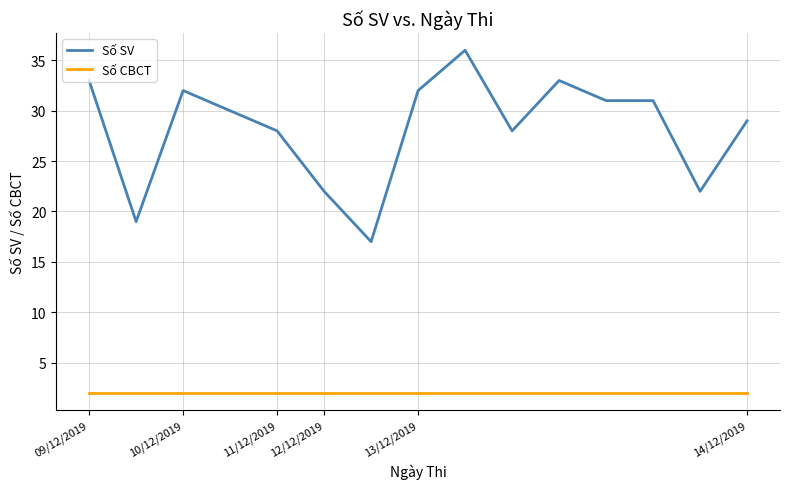

True or false: Số SV and Số CBCT cross at least once.

False